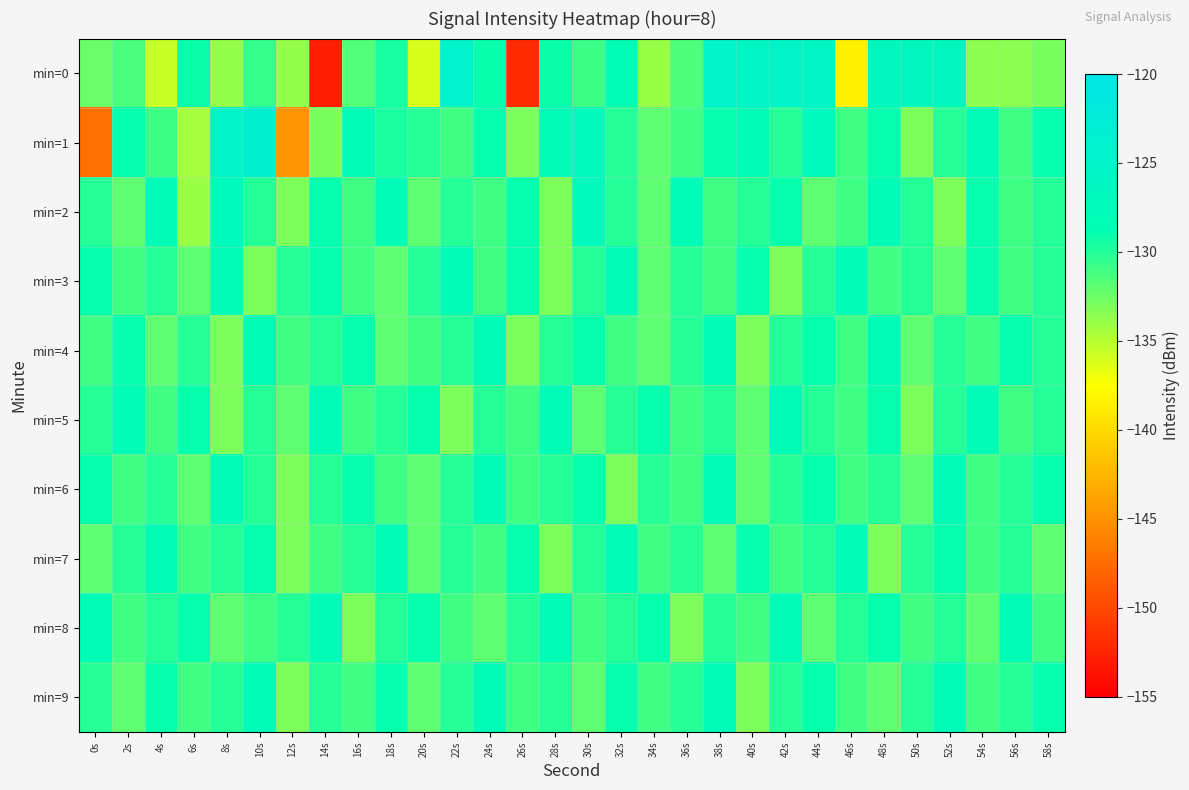

Count the number of categories in the chart.

30